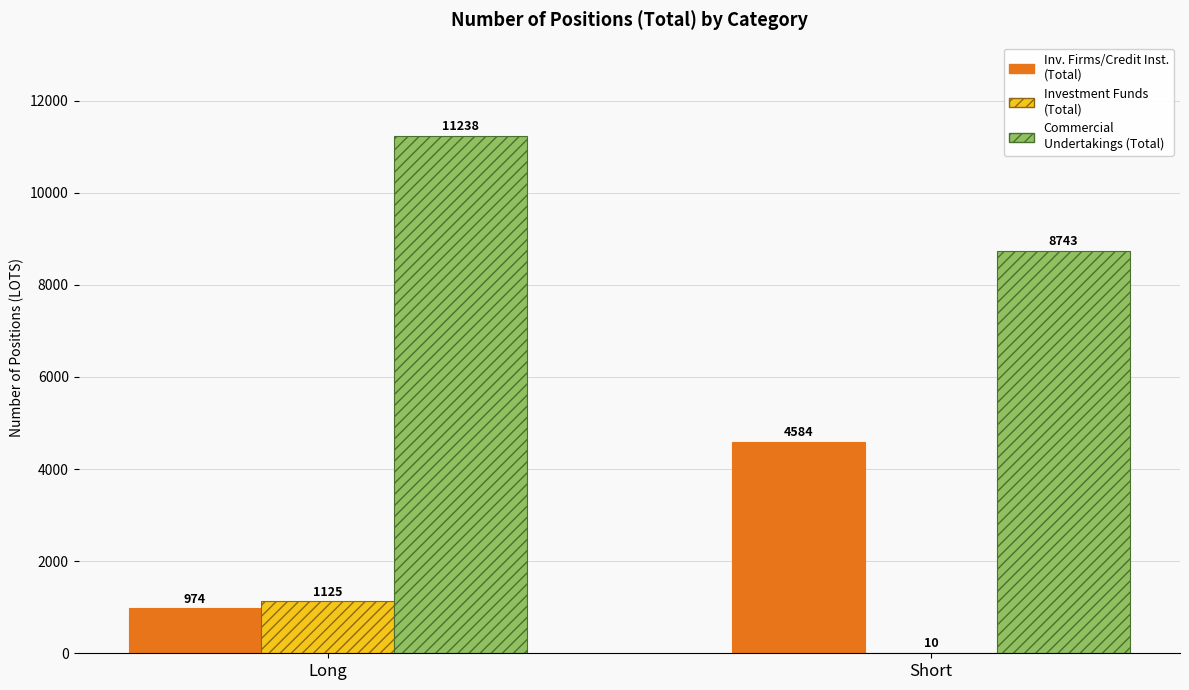

What is the maximum value shown in the chart?

11238